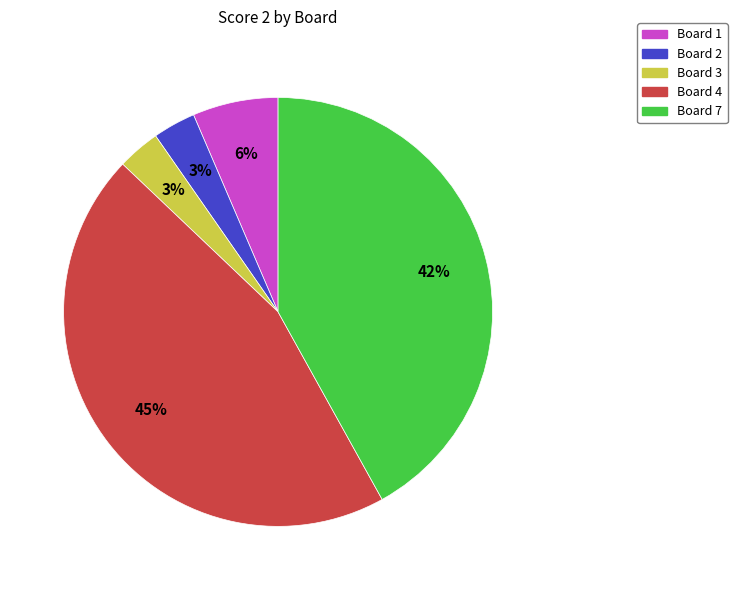

To the nearest percent, what is the difference between the Board 7 and Board 3 slice percentages?

39%